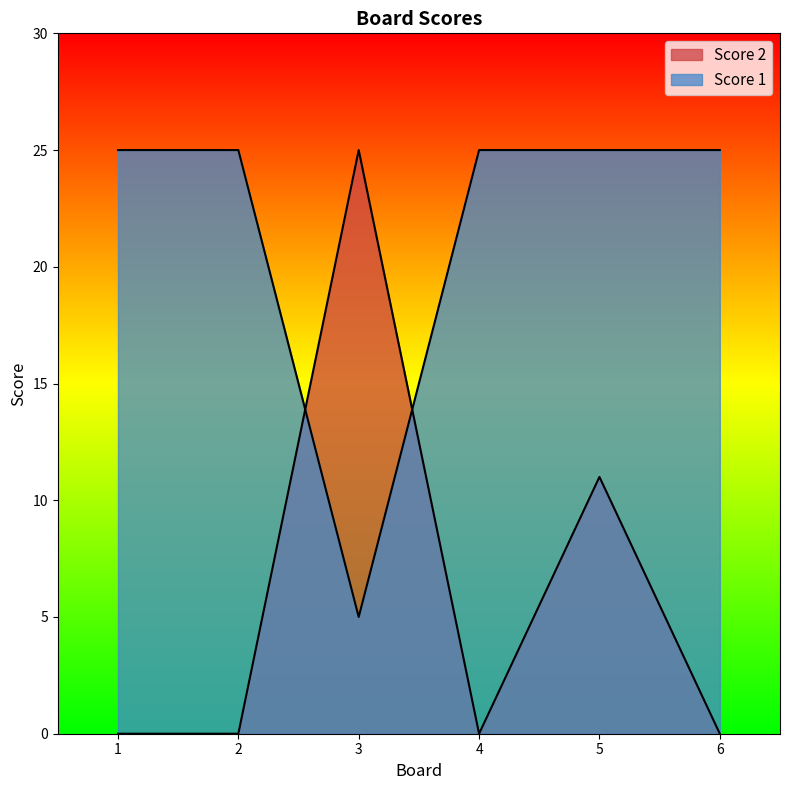

How many series are shown in this chart?

2